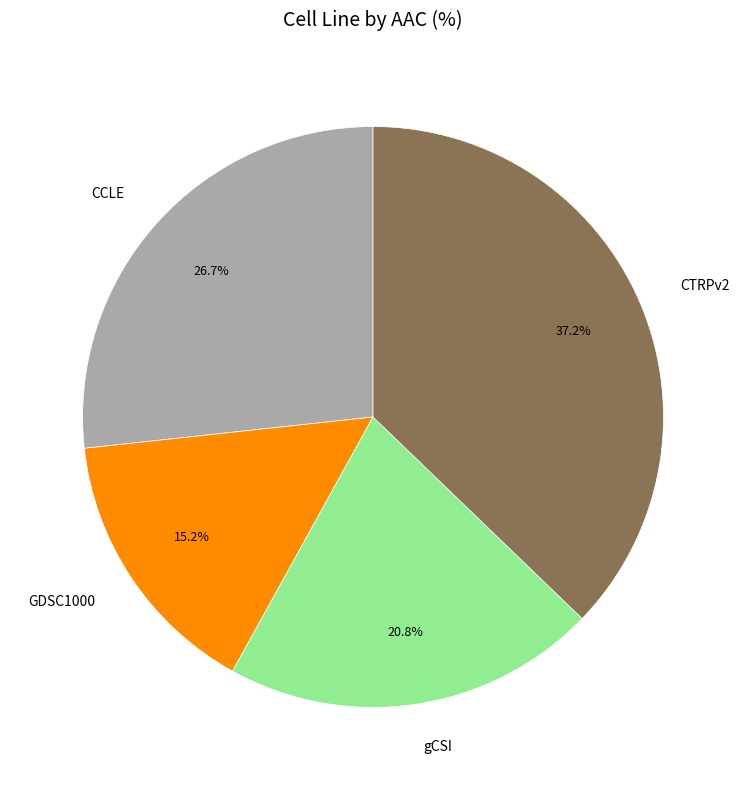

What percentage is the CTRPv2 slice, to the nearest percent?

37%